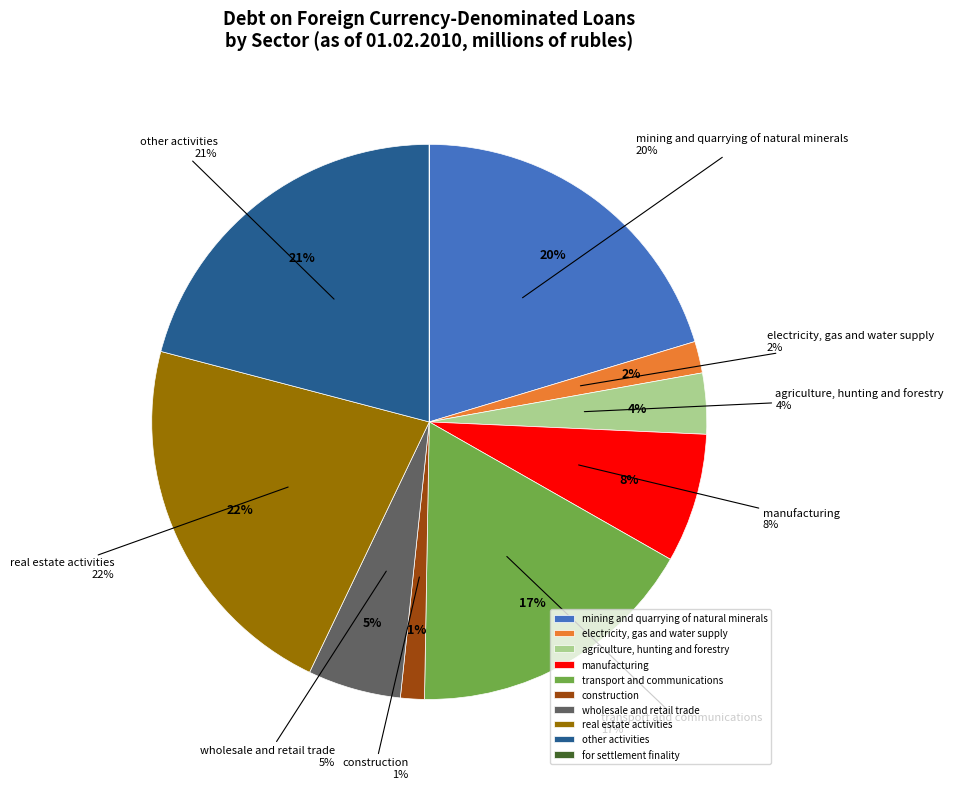

What is the change in value from wholesale and retail trade to other activities?

+315801